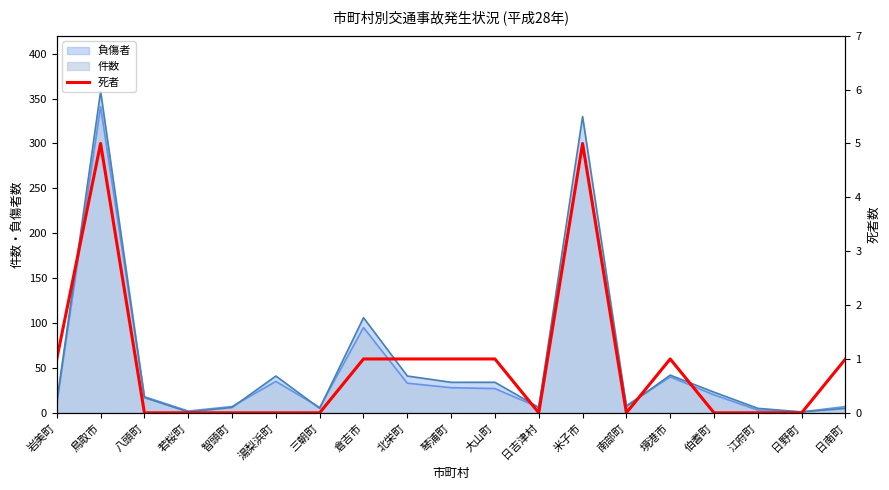

At which label does 件数 reach its peak?

鳥取市